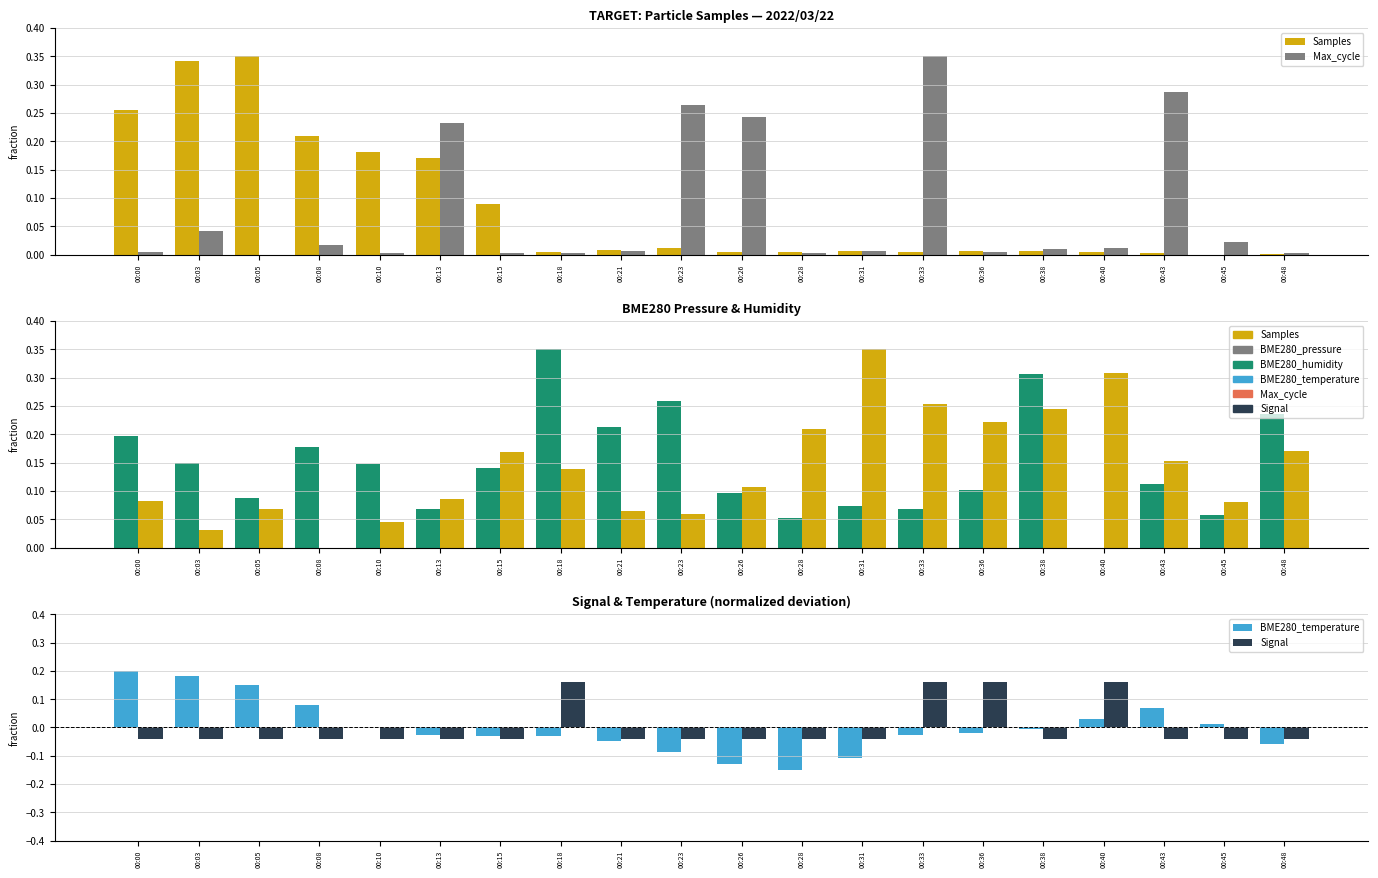

What is the value of the Samples bar at the 2nd from the left?

0.3